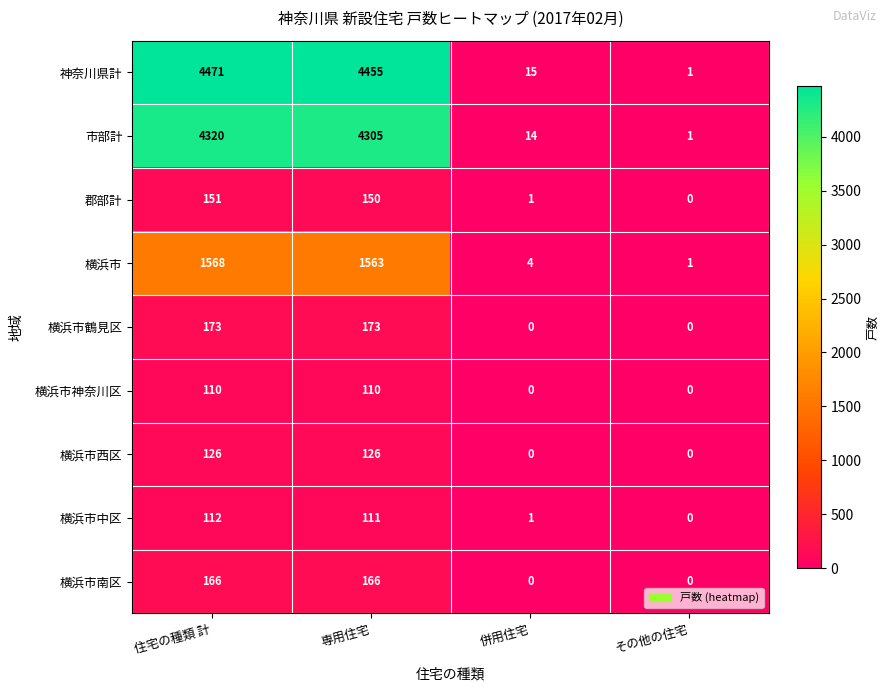

Which series has the largest total across all categories?

神奈川県計